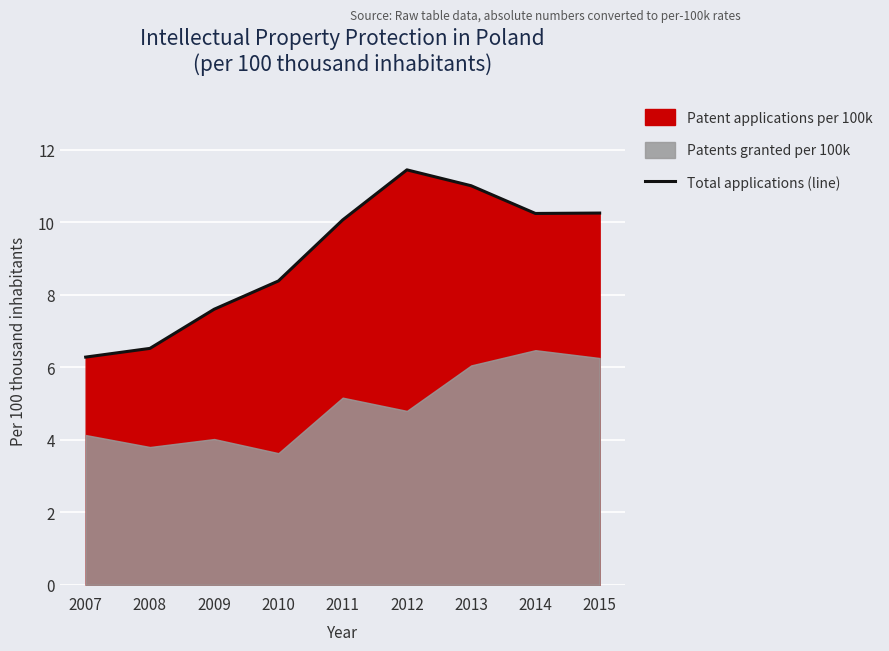

The Total applications (line) series shows 16.1 at 2013. True or false?

False